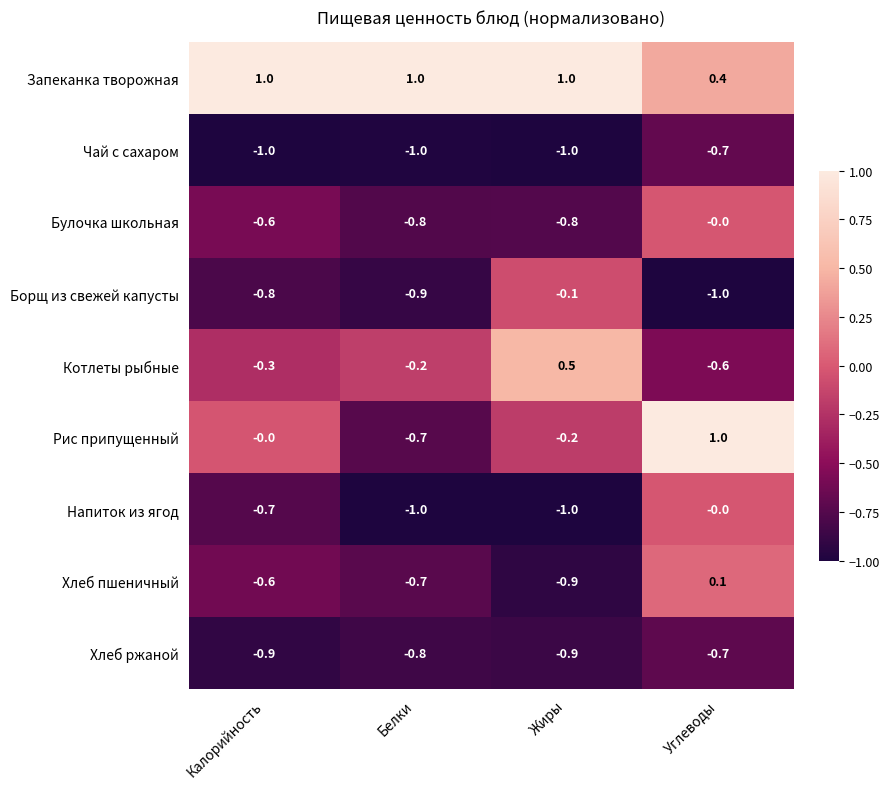

Which series changed the most between Жиры and Углеводы?

Рис припущенный